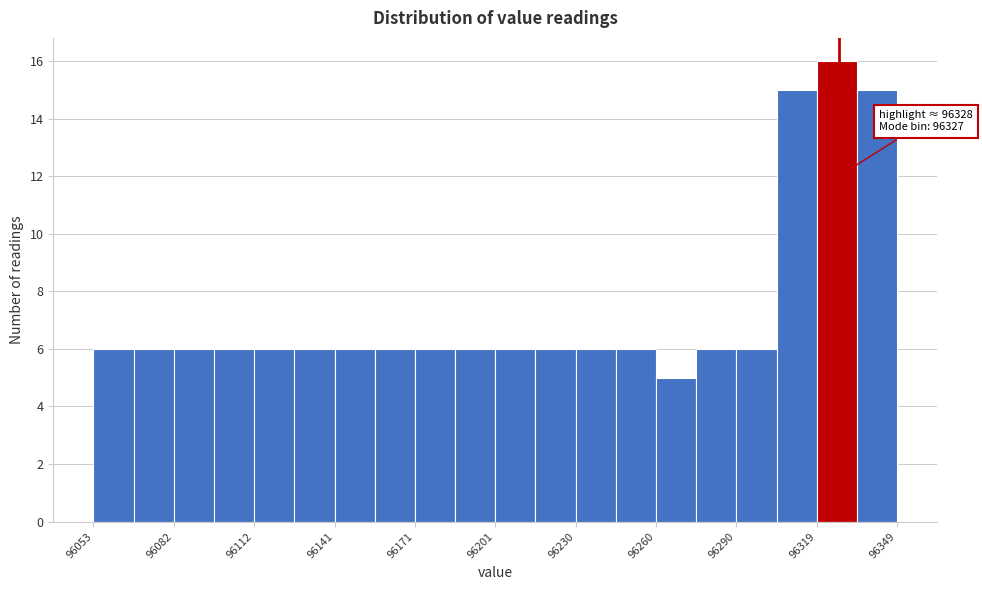

Read against the x-axis, roughly where is the centre of the tallest bar?

96325